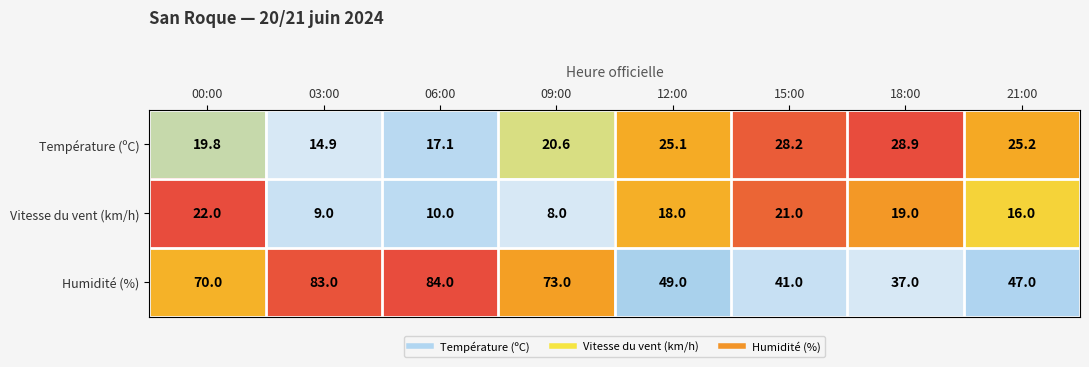

At 00:00, list the series in order from smallest to largest.

Température (ºC), Vitesse du vent (km/h), Humidité (%)